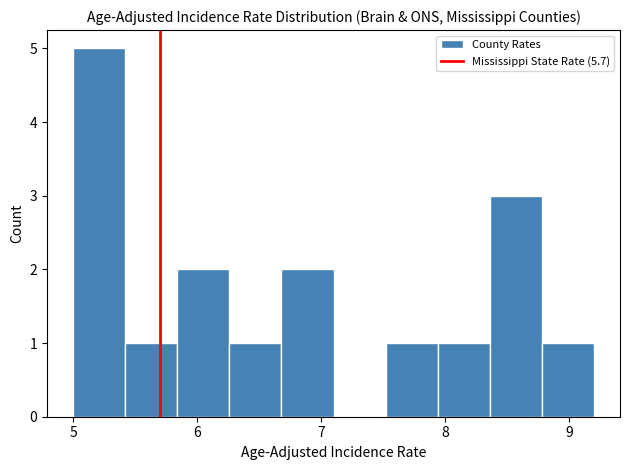

Reading left to right, transcribe this chart: for each bar, give the range it covers on the x-axis and its height. Neither the bar edges nor the heights are printed on the chart, so give them approximately, as read against the axes.

5.00 to 5.42: 5
5.42 to 5.84: 1
5.84 to 6.26: 2
6.26 to 6.68: 1
6.68 to 7.10: 2
7.10 to 7.52: 0
7.52 to 7.94: 1
7.94 to 8.36: 1
8.36 to 8.78: 3
8.78 to 9.20: 1